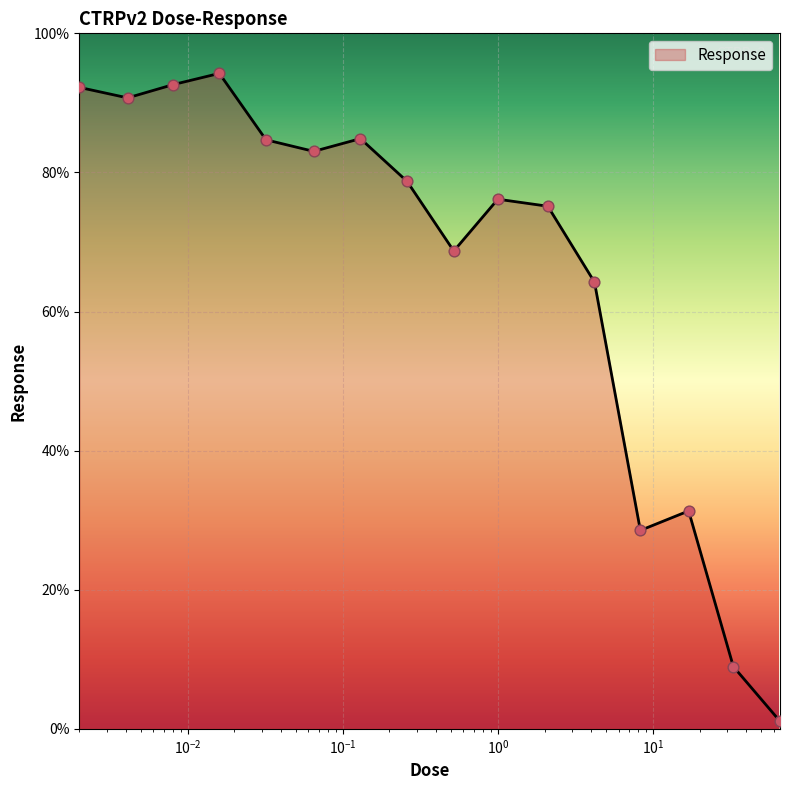

What is the greatest value displayed?

94.2